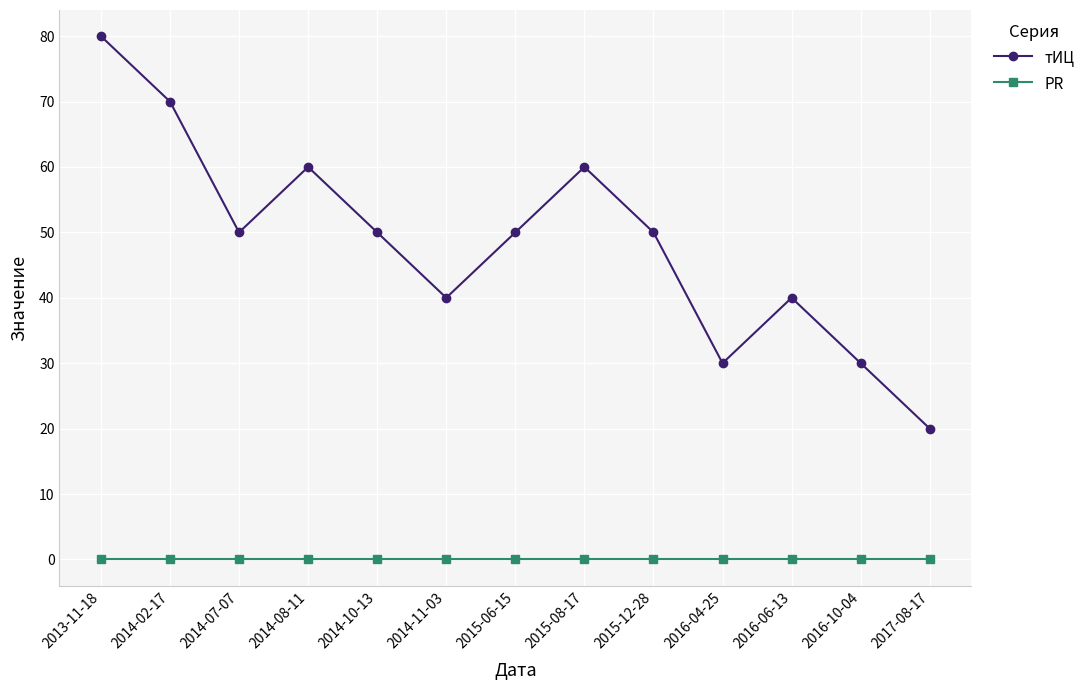

At which category does тИЦ reach its first local peak?

2014-08-11